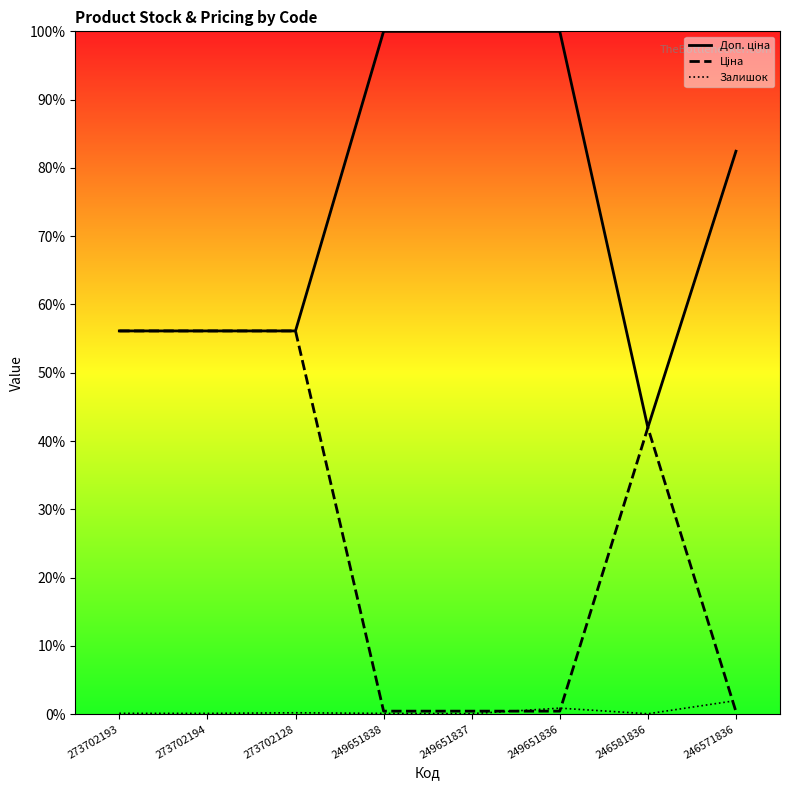

The value of Залишок at 249651837 is 0.0. True or false?

False